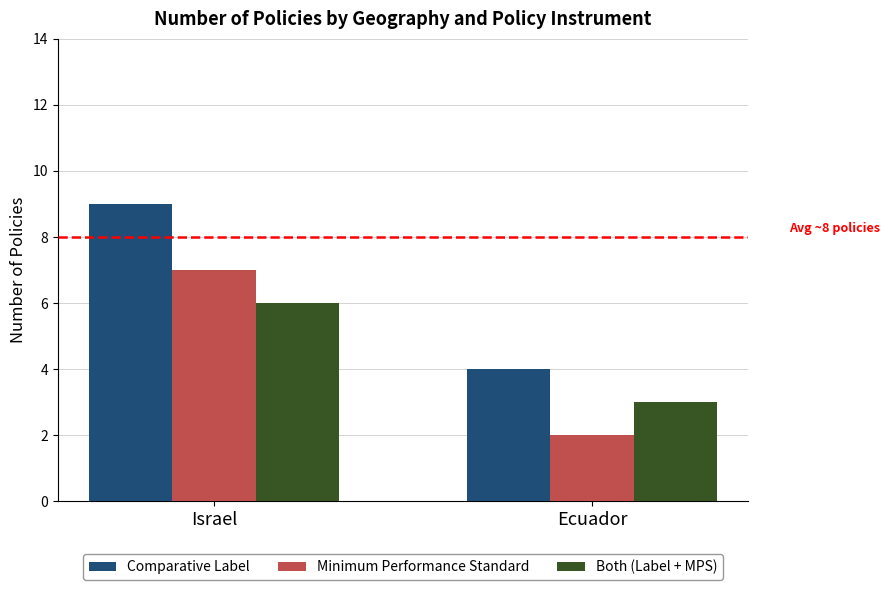

Where is Both (Label + MPS) nearest to the value 4?

Ecuador